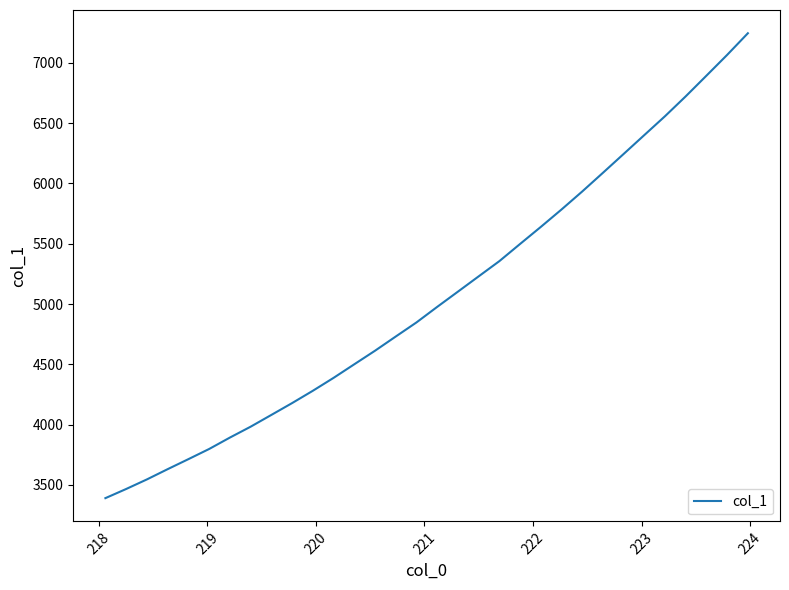

What is the greatest value displayed?

7244.7